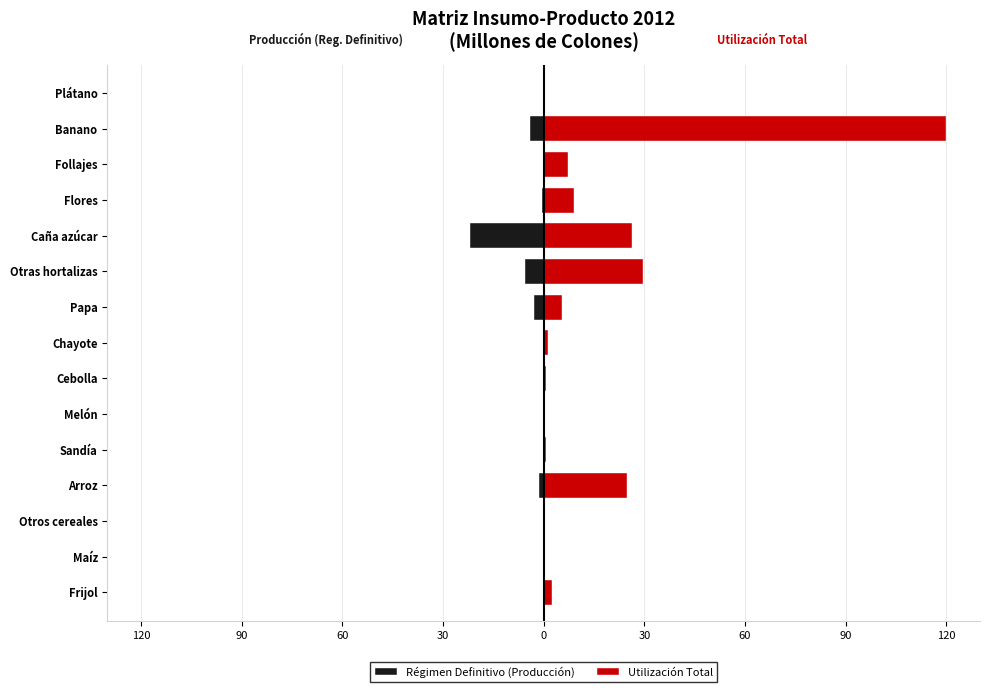

What is the difference between the maximum and second lowest values in the Régimen Definitivo (Producción) series?

5.5